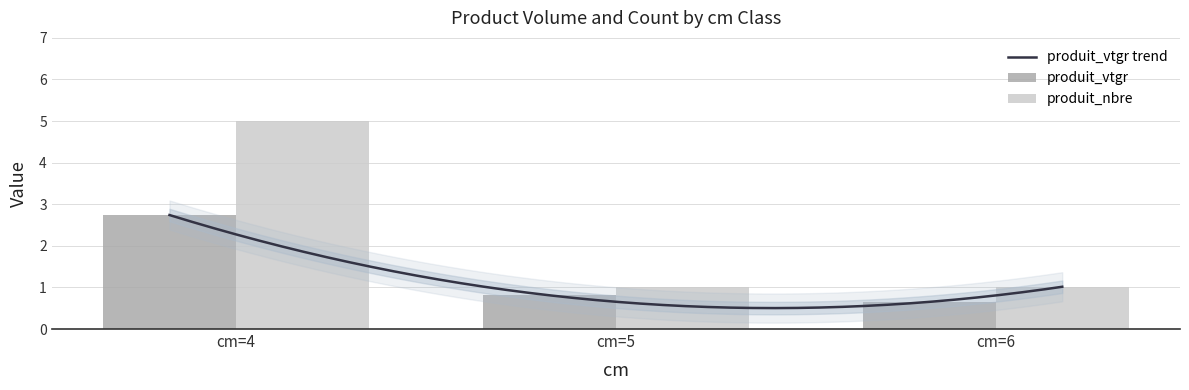

What is the value of the produit_nbre bar at the 3rd from the left?

1.0